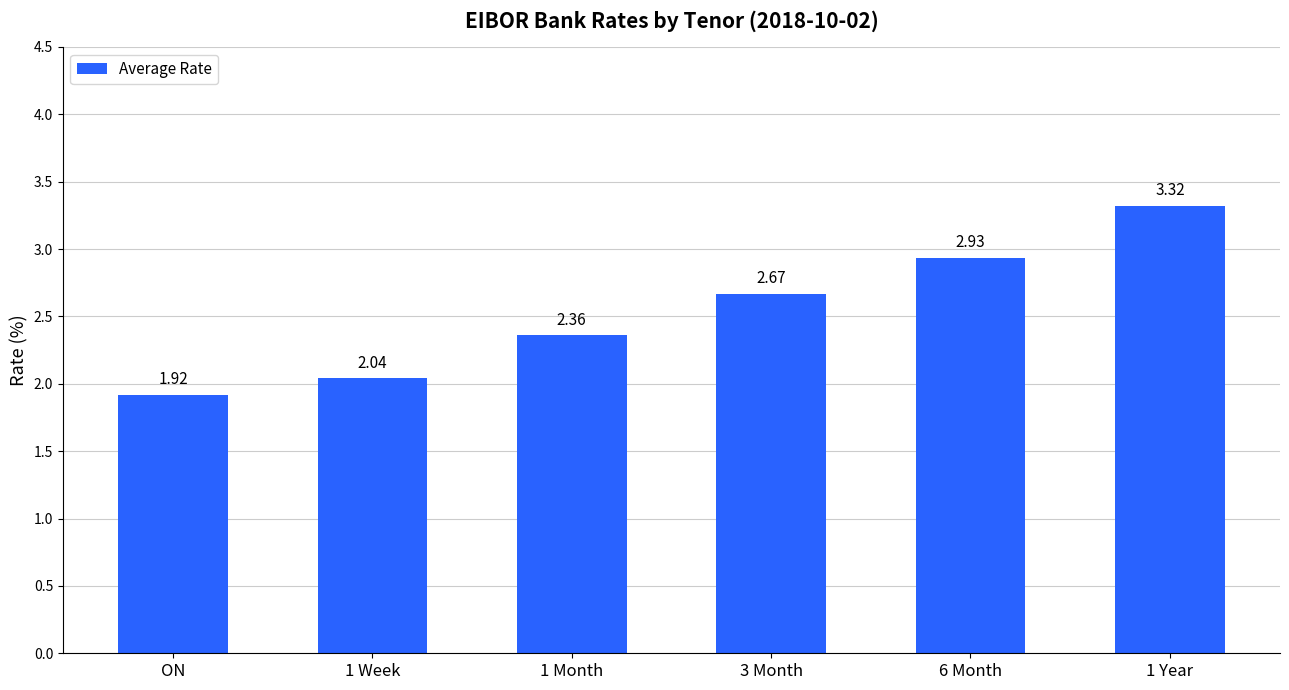

Between 1 Year and 1 Week, which is larger?

1 Year